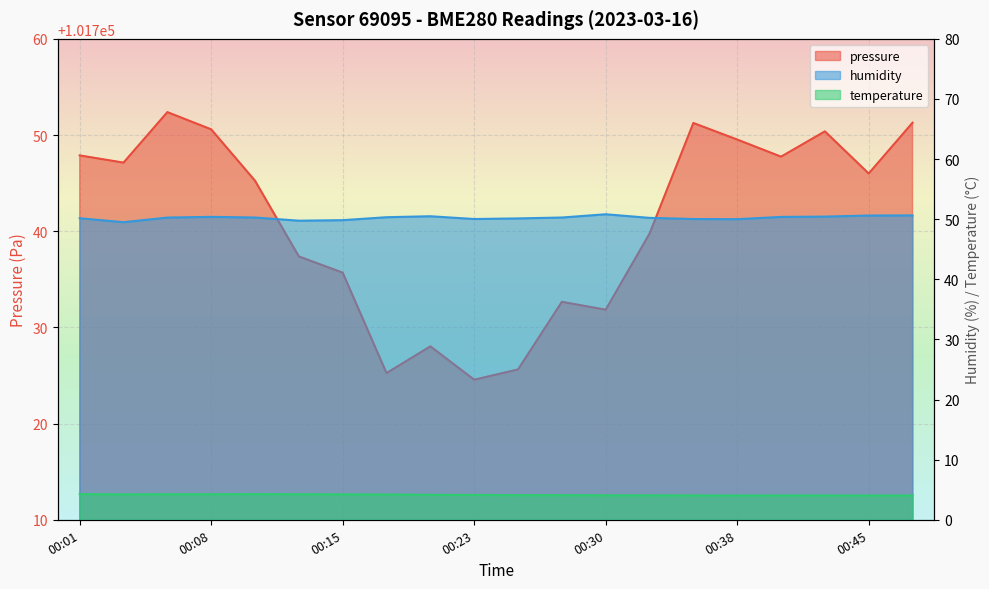

What is the greatest value displayed?

101752.4